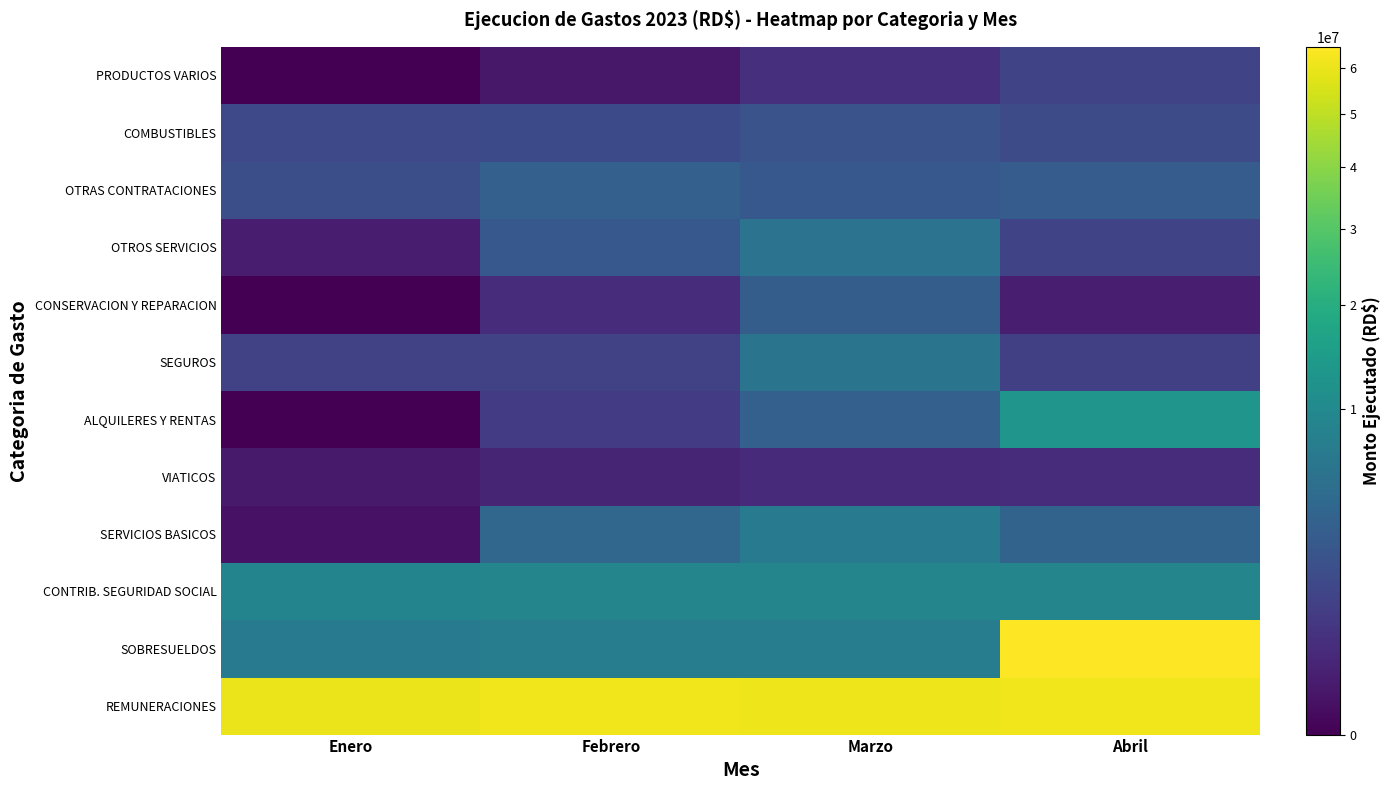

List the series in order of their peak value, lowest first.

VIATICOS, PRODUCTOS VARIOS, COMBUSTIBLES, CONSERVACION Y REPARACION, OTRAS CONTRATACIONES, OTROS SERVICIOS, SEGUROS, SERVICIOS BASICOS, CONTRIB. SEGURIDAD SOCIAL, ALQUILERES Y RENTAS, REMUNERACIONES, SOBRESUELDOS